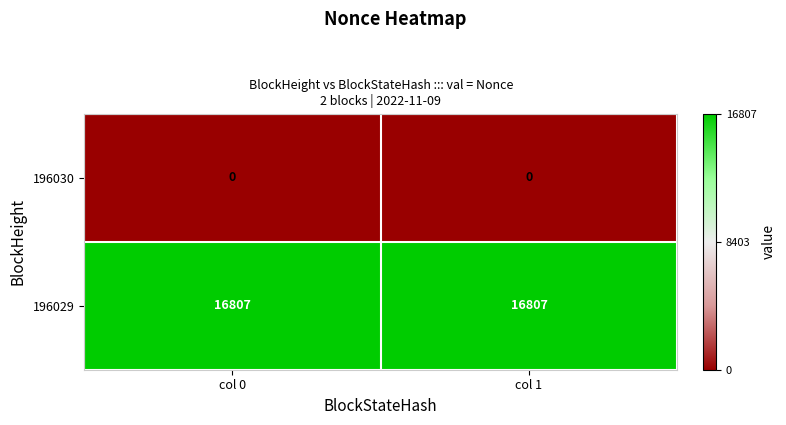

What is the spread (max minus min) of values at col 0?

16807